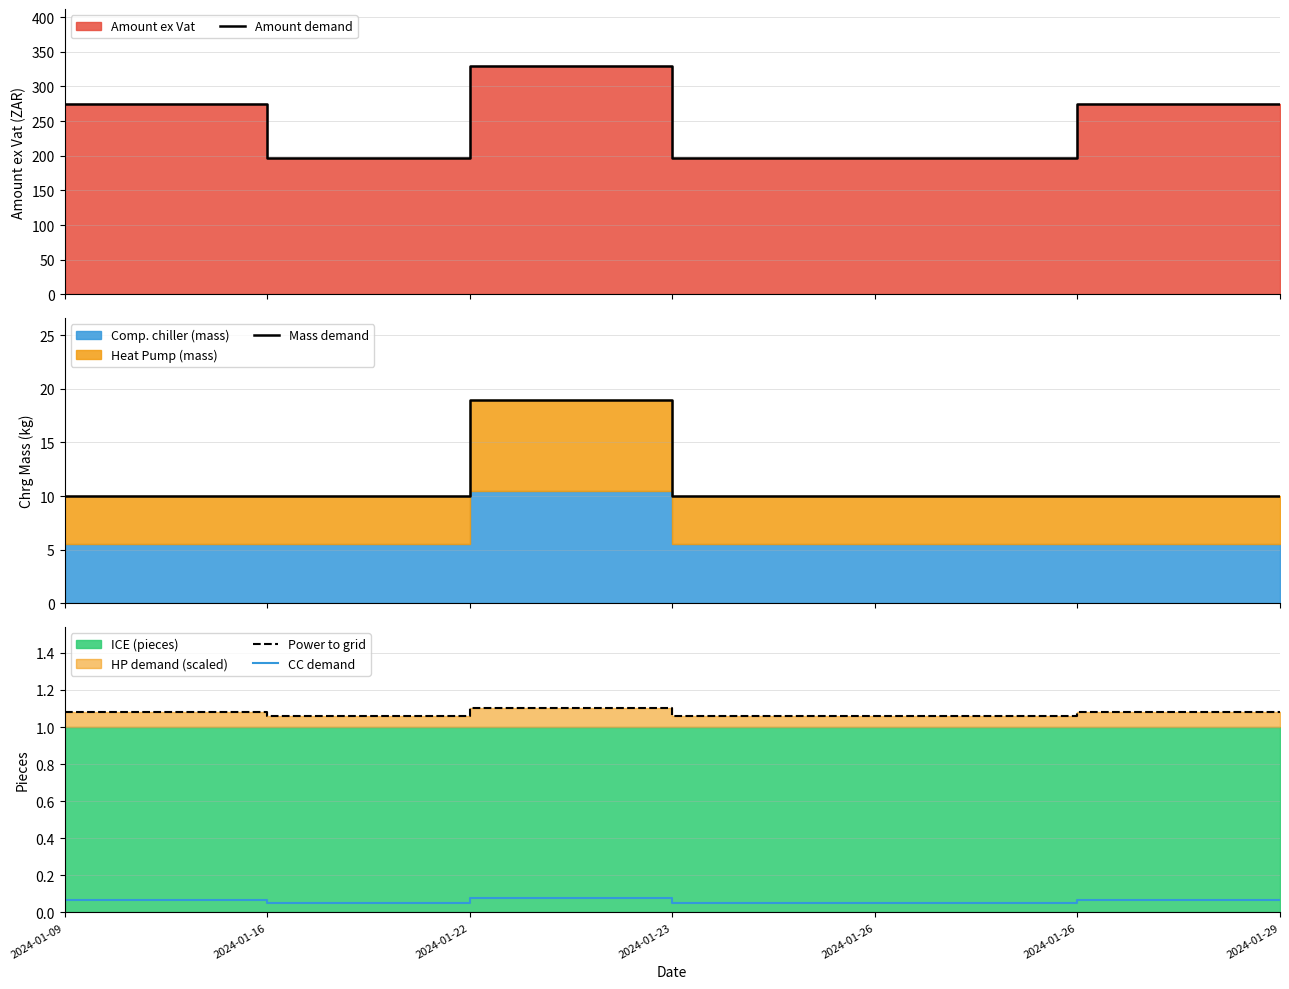

Reading right to left, what are all the values shown in this chart?

Amount demand: 274.8	274.8	197.1	197.1	329.3	197.1	274.8
Mass demand: 10.0	10.0	10.0	10.0	19.0	10.0	10.0
Power to grid: 1.1	1.1	1.1	1.1	1.1	1.1	1.1
CC demand: 0.1	0.1	0.0	0.0	0.1	0.0	0.1